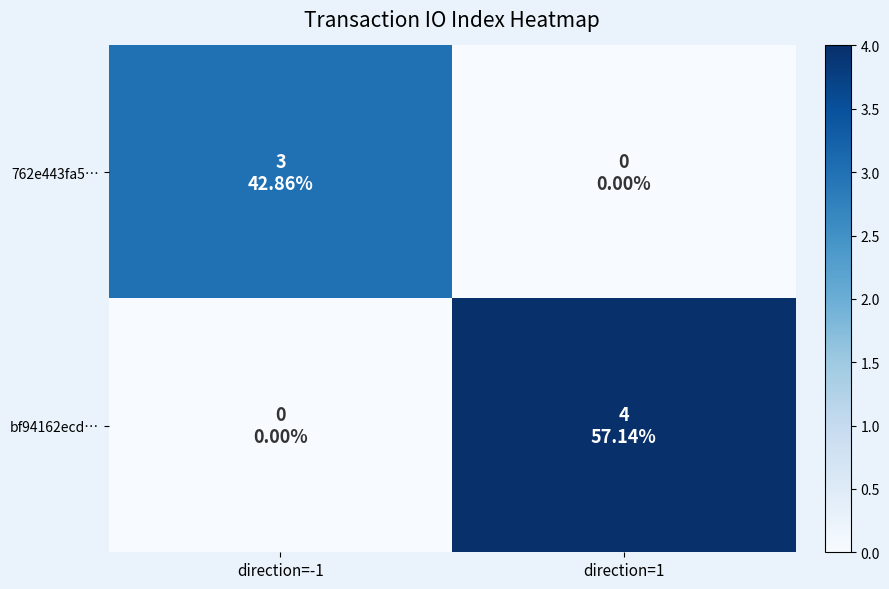

Between direction=-1 and direction=1, which series saw the biggest shift?

bf94162ecd…